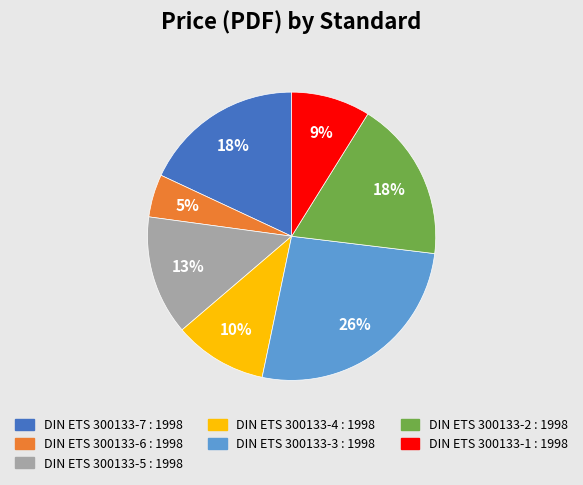

How many segments does this pie chart have?

7